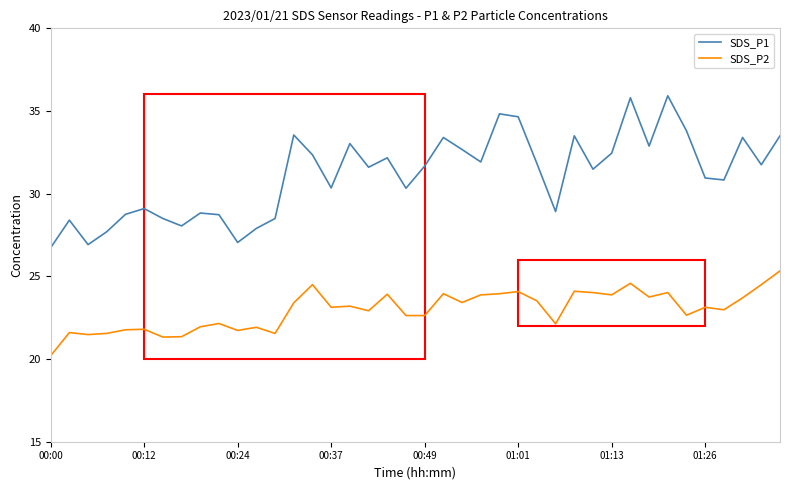

True or false: SDS_P1 and SDS_P2 intersect in this chart.

False